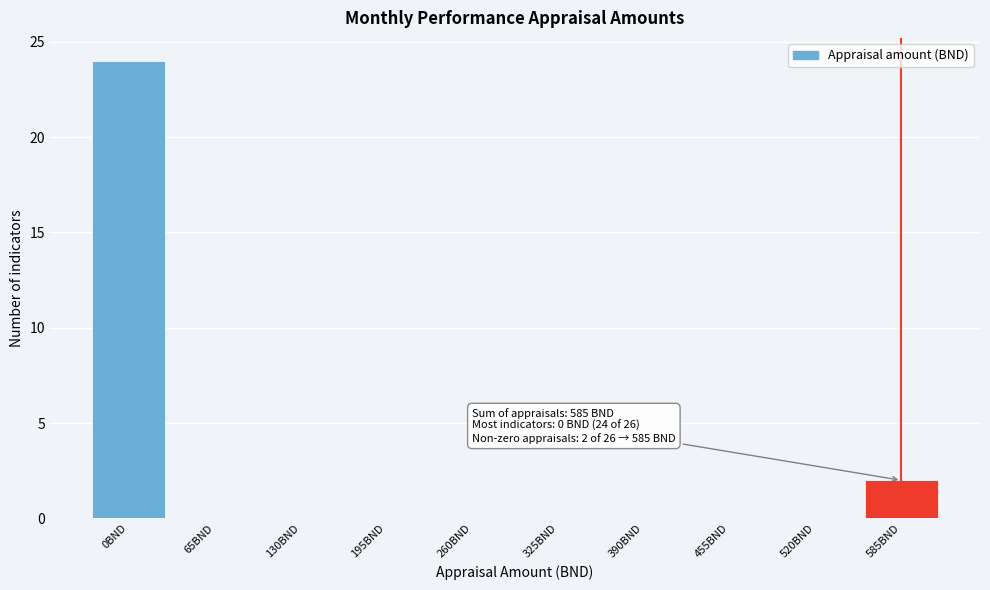

Reading right to left, list all the values displayed in this chart.

585BND=2	520BND=0	455BND=0	390BND=0	325BND=0	260BND=0	195BND=0	130BND=0	65BND=0	0BND=24